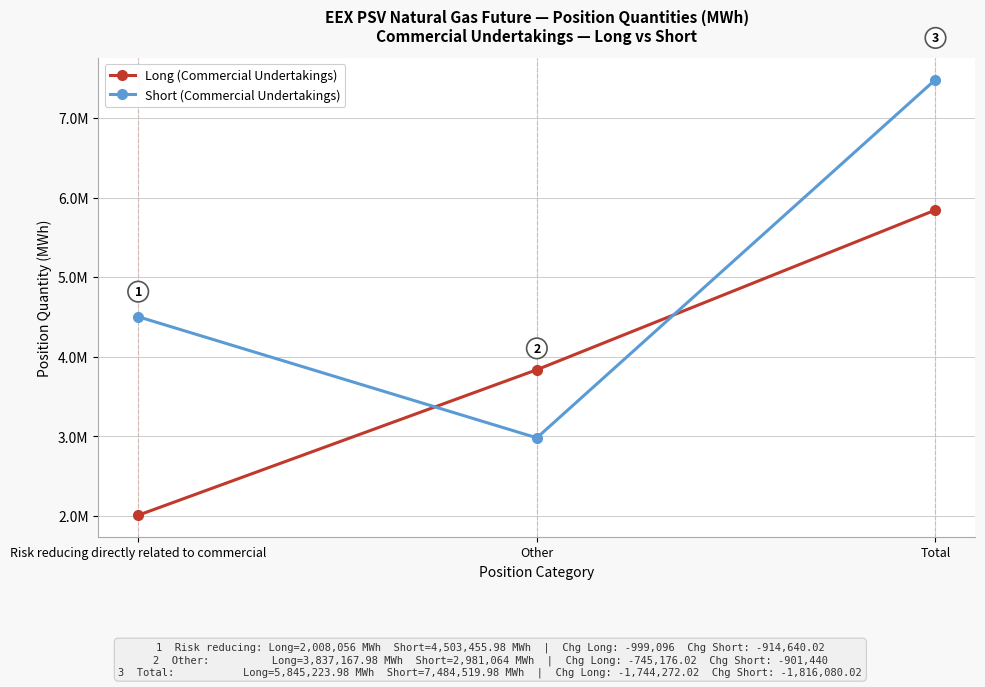

Which series has the widest spread of values?

Short (Commercial Undertakings)